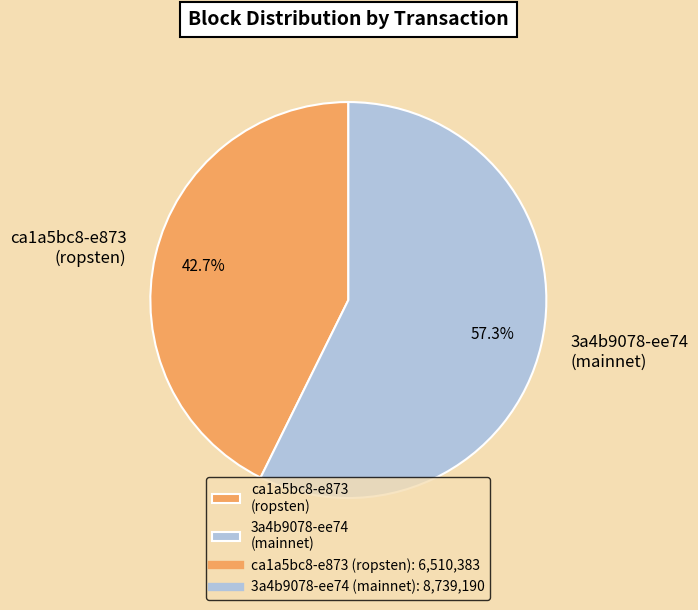

Combined, what portion of the pie is 3a4b9078-ee74 (mainnet) and ca1a5bc8-e873 (ropsten)?

100.0%